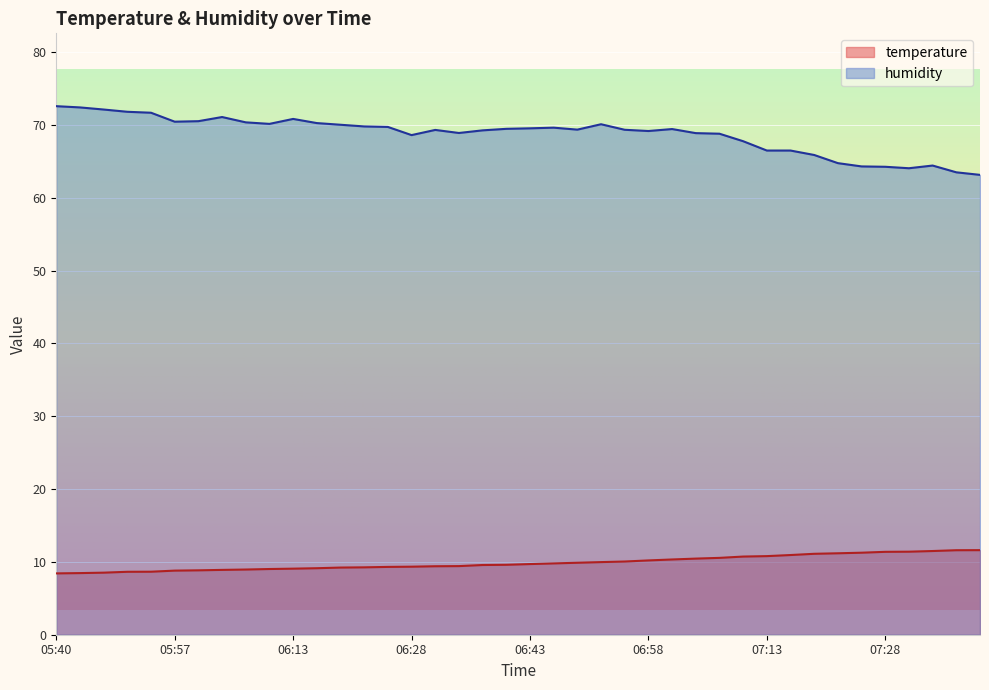

How many interior local valleys does the humidity series have?

7